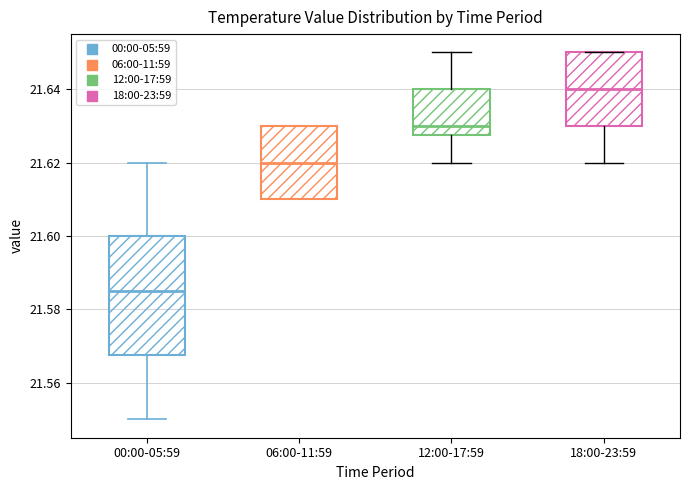

Comparing the boxes themselves (not the whiskers), which one is the tallest?

00:00-05:59